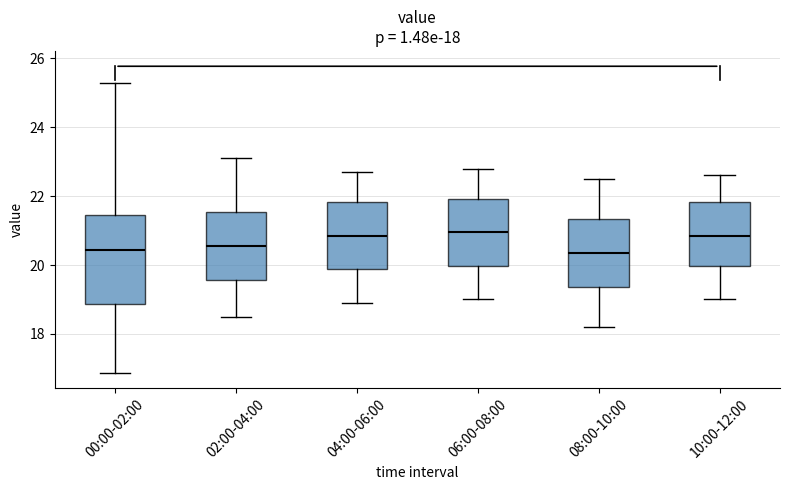

Which box is the tallest, from its lower edge to its upper edge?

00:00-02:00